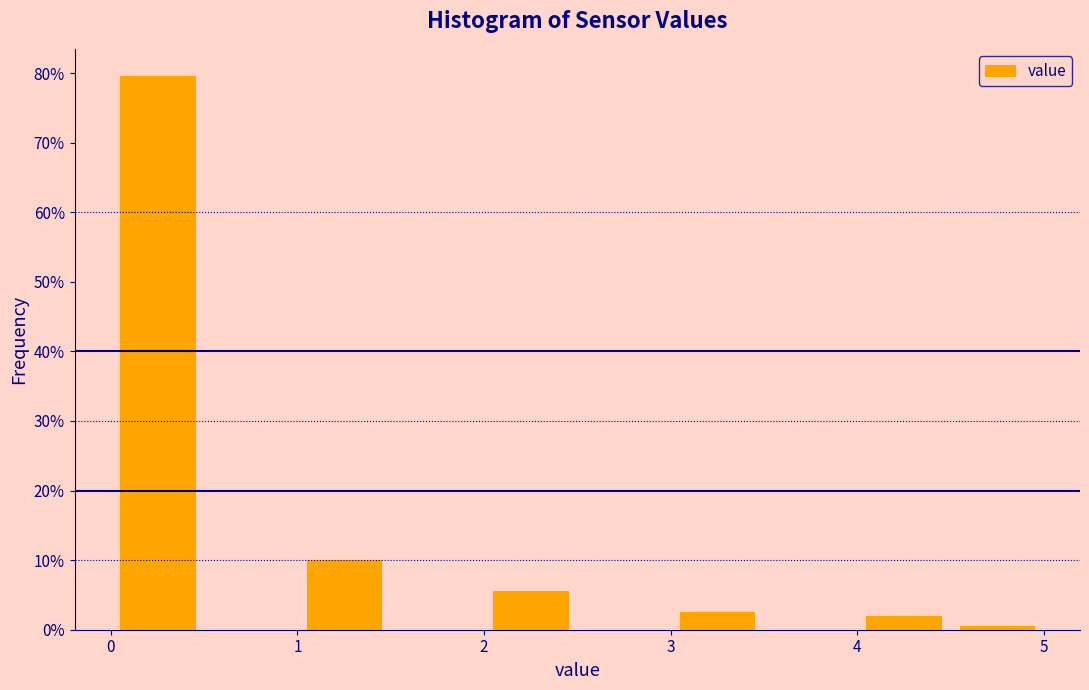

How tall is the bar that spans 2.0 to 2.5 on the x-axis? The values are not printed on the chart, so give them approximately, as read against the axis.

6